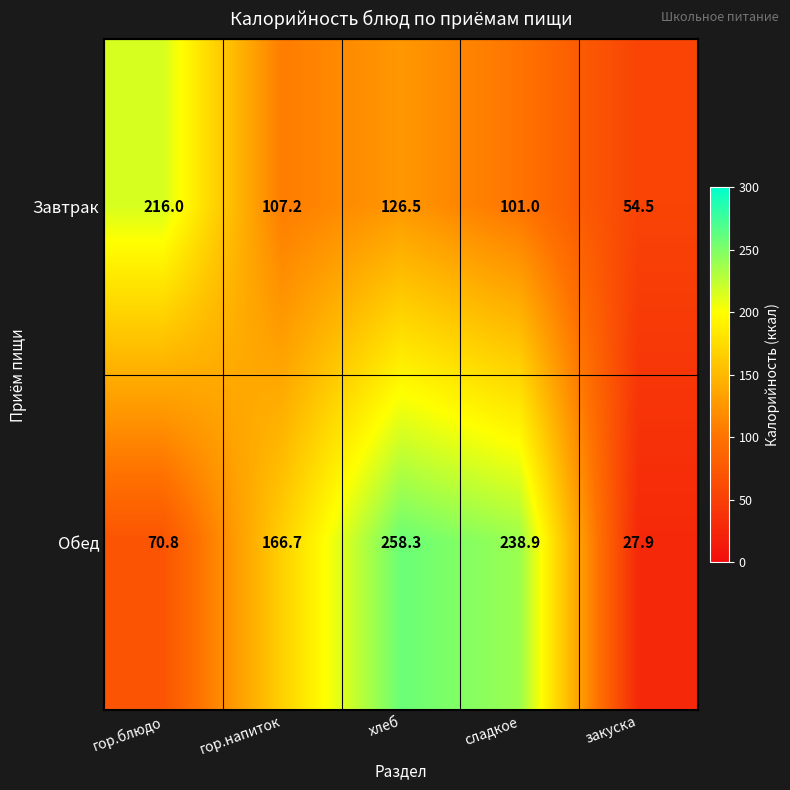

What is the total value across all series at гор.блюдо?

286.8